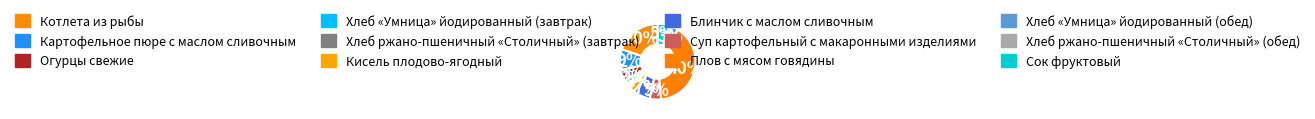

Is Суп картофельный с макаронными изделиями the majority of the pie?

No